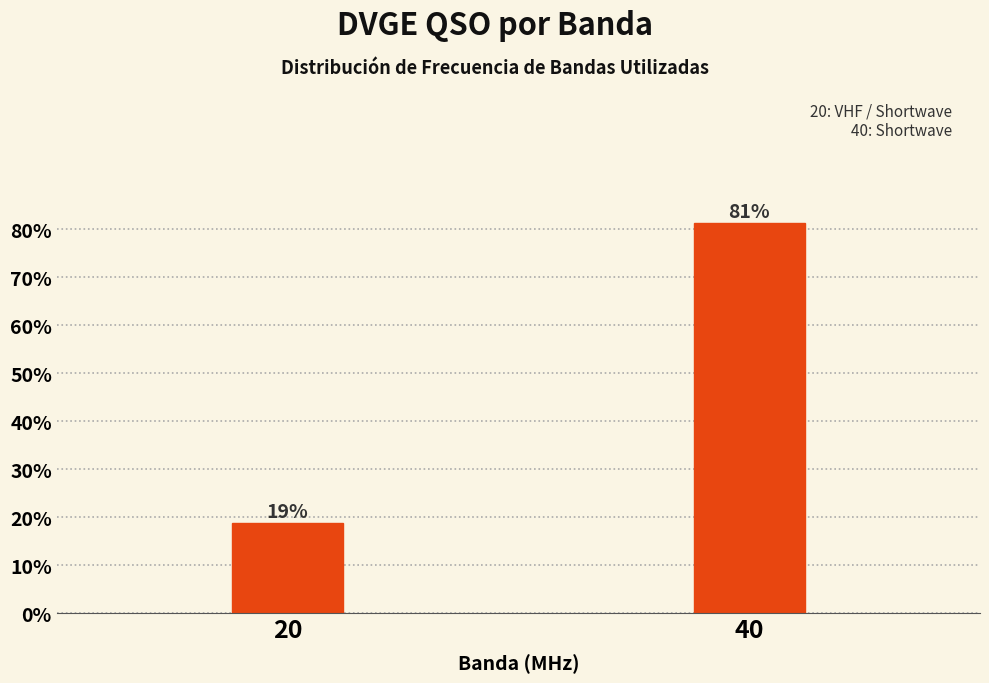

Where does the data first go above 81?

40